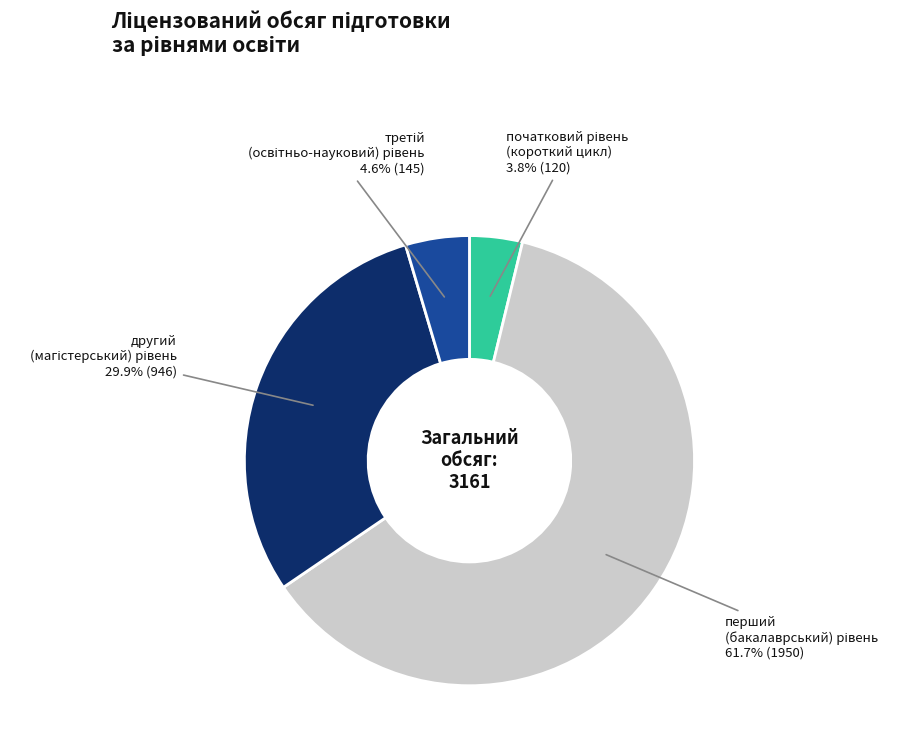

Which slice is the largest?

перший (бакалаврський) рівень